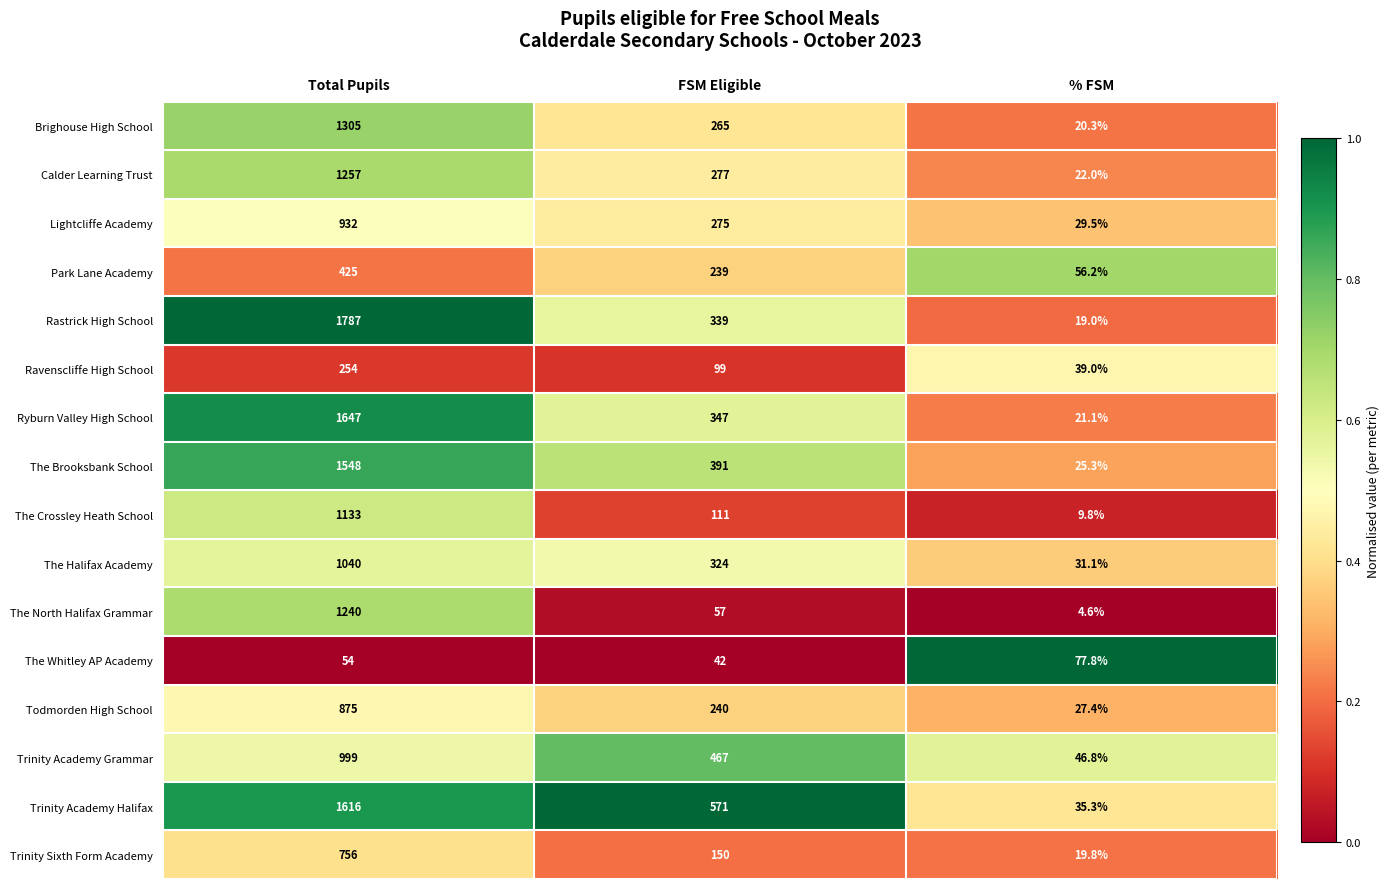

Which series has the largest total across all categories?

Trinity Academy Halifax